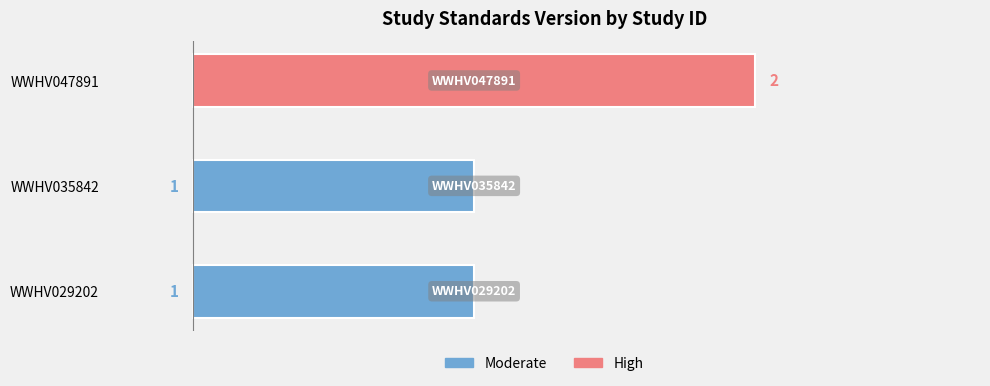

How many distinct data groups are displayed?

1